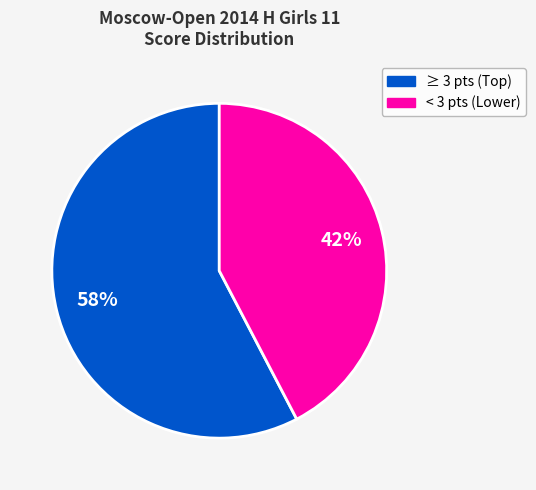

To the nearest percent, what percentage of the pie is < 3 pts (Lower)?

42%